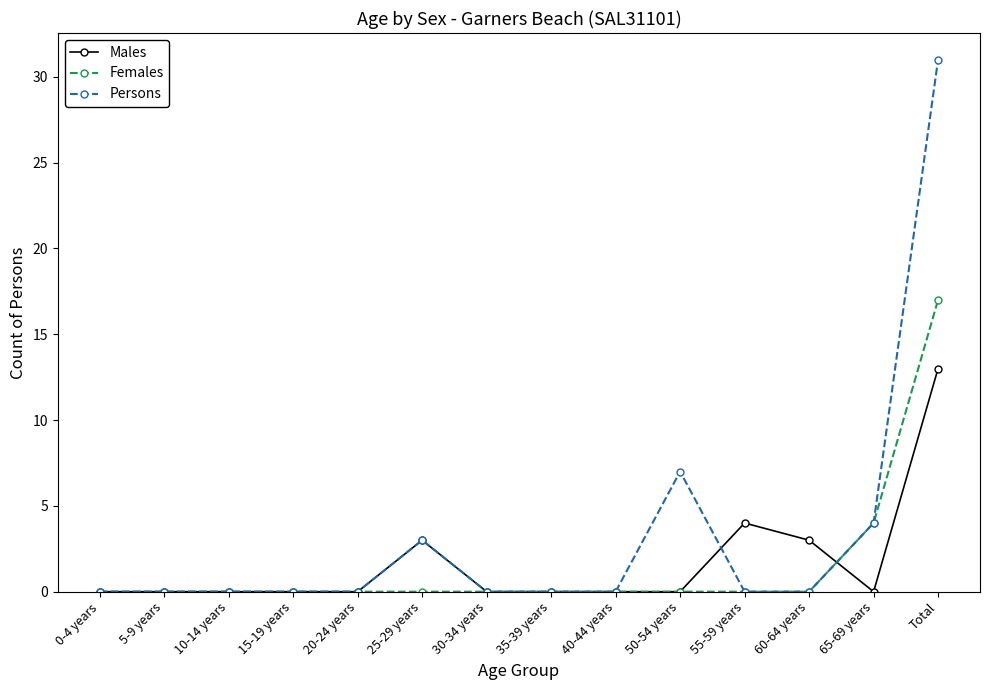

Reading left to right, what are all the values shown in this chart?

Males: 0	0	0	0	0	3	0	0	0	0	4	3	0	13
Females: 0	0	0	0	0	0	0	0	0	0	0	0	4	17
Persons: 0	0	0	0	0	3	0	0	0	7	0	0	4	31